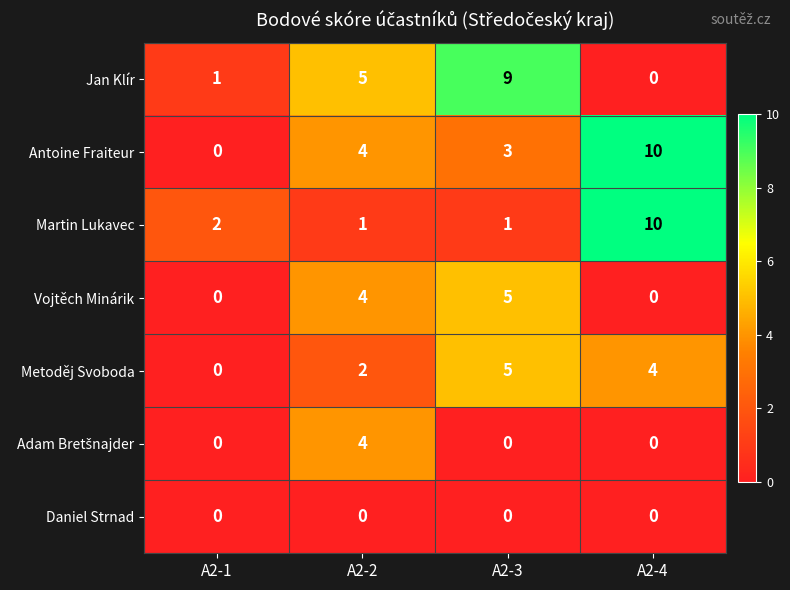

Between A2-1 and A2-3, which series saw the biggest shift?

Jan Klír